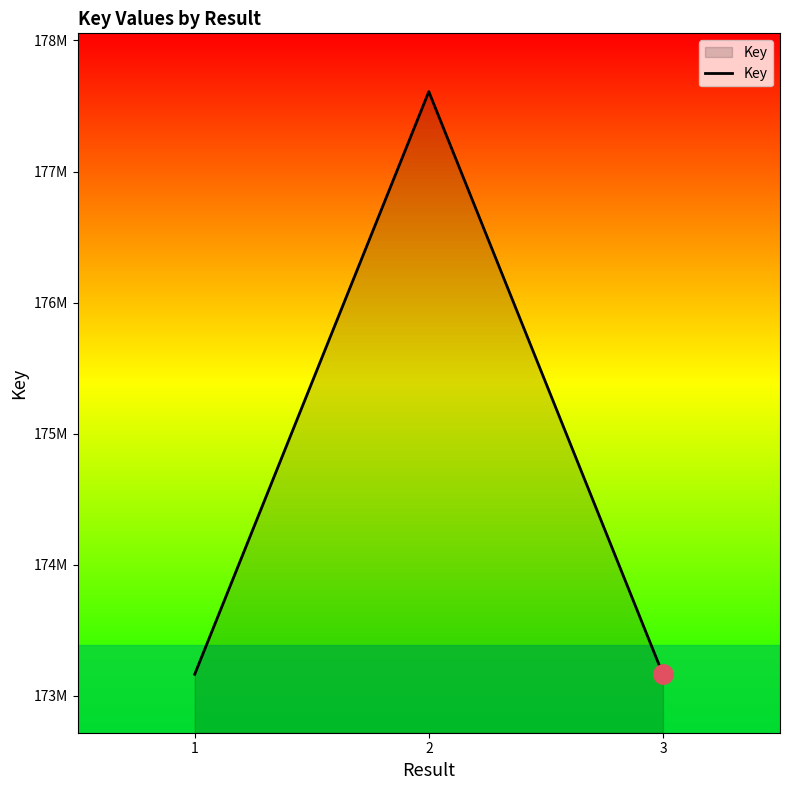

Where does the data first go above 173165079?

2